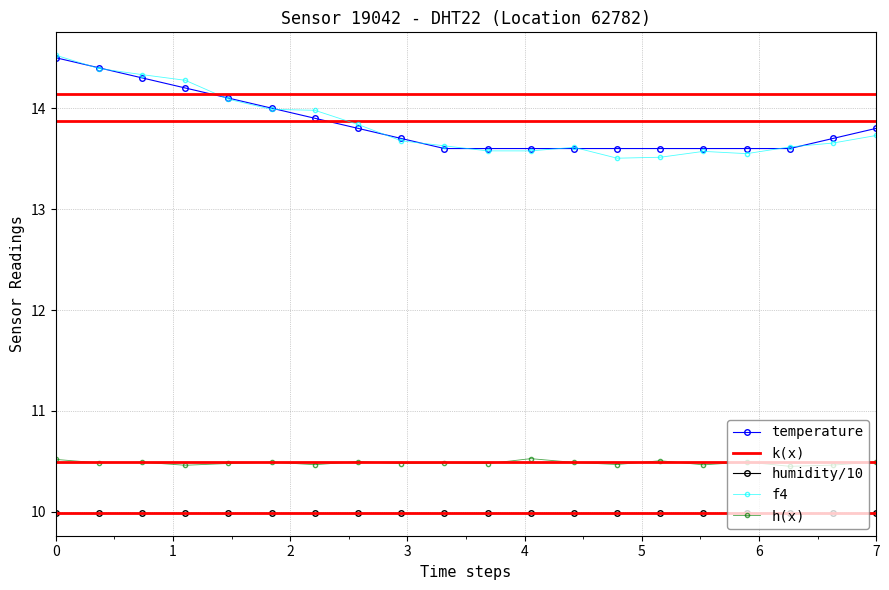

Reading right to left, list all the values displayed in this chart.

13.8	13.7	13.6	13.6	13.6	13.6	13.6	13.6	13.6	13.6	13.6	13.7	13.8	13.9	14.0	14.1	14.2	14.3	14.4	14.5